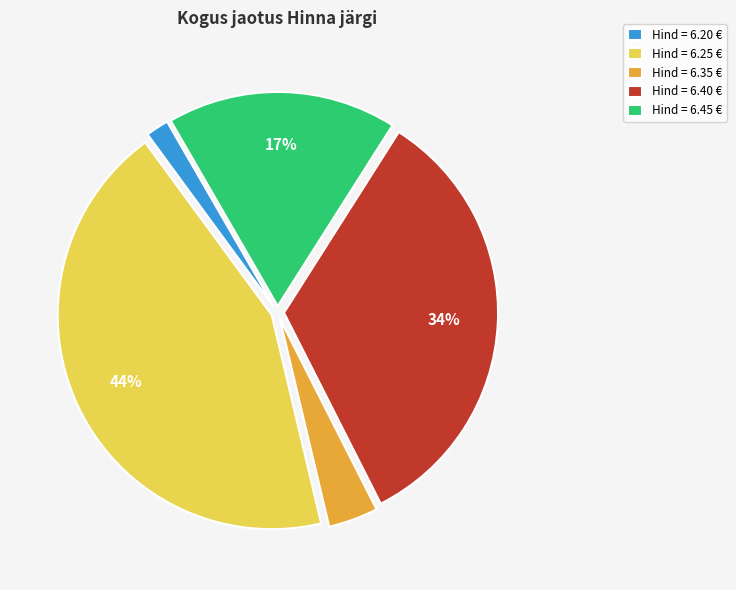

What is the ratio of the value at Hind = 6.20 € to the value at Hind = 6.35 €?

0.5